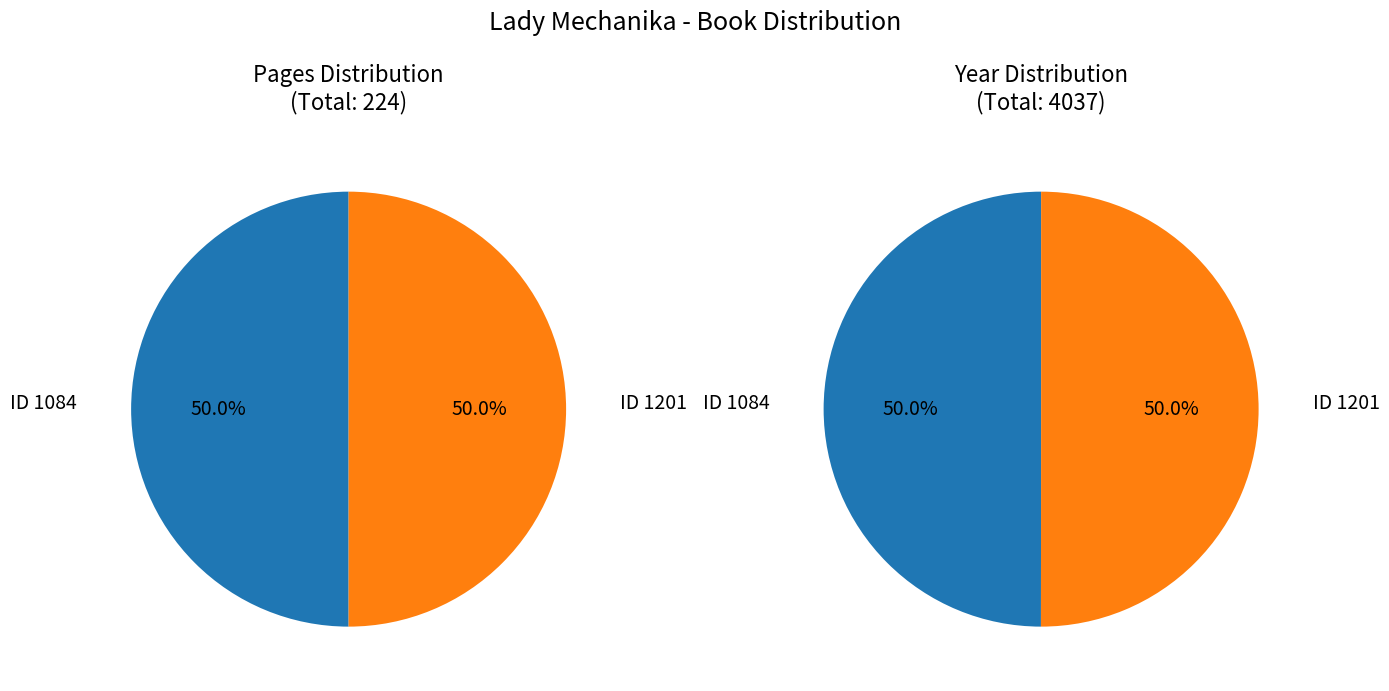

What is the smallest slice in the pie chart?

1084